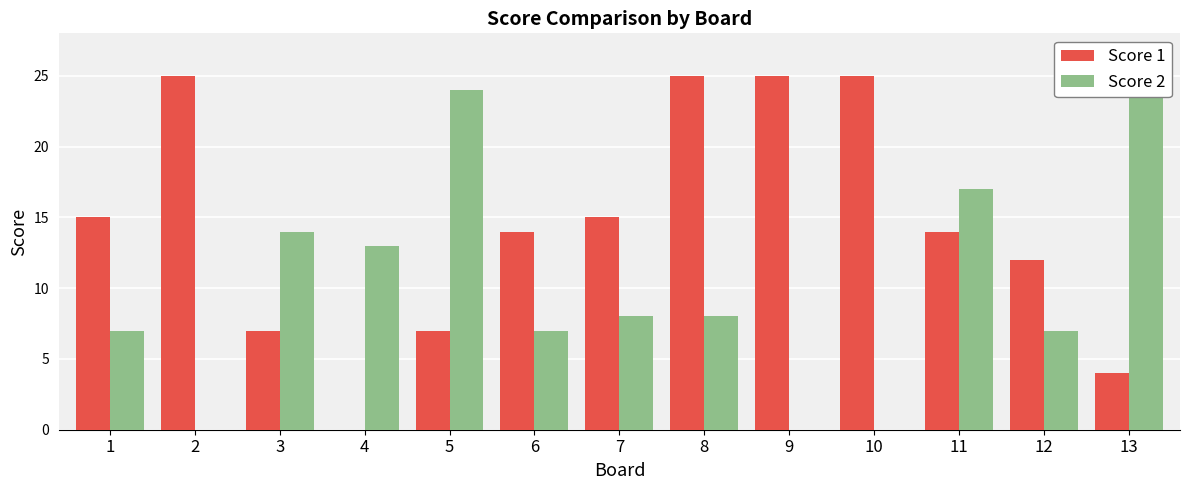

Which category has the highest value in the Score 2 series?

13